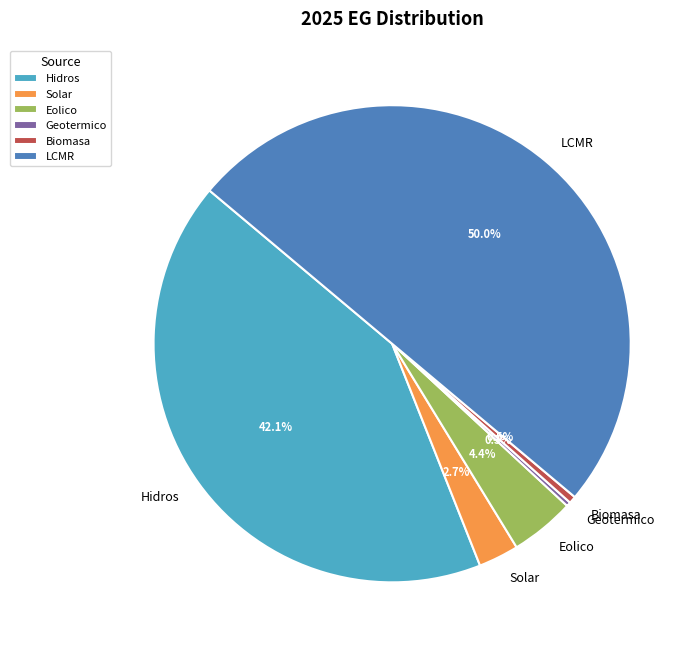

To the nearest percent, what is the combined percentage of Biomasa and Geotermico?

1%